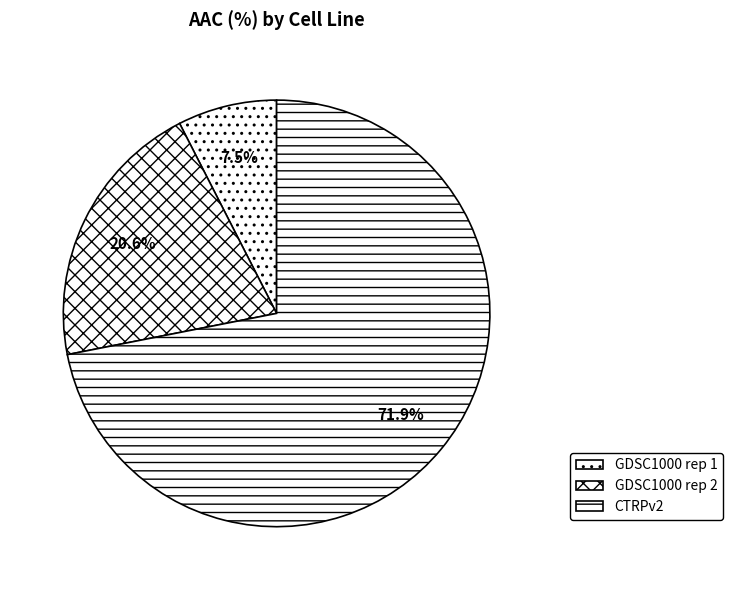

What percentage is the GDSC1000 rep 1 slice, to the nearest percent?

8%